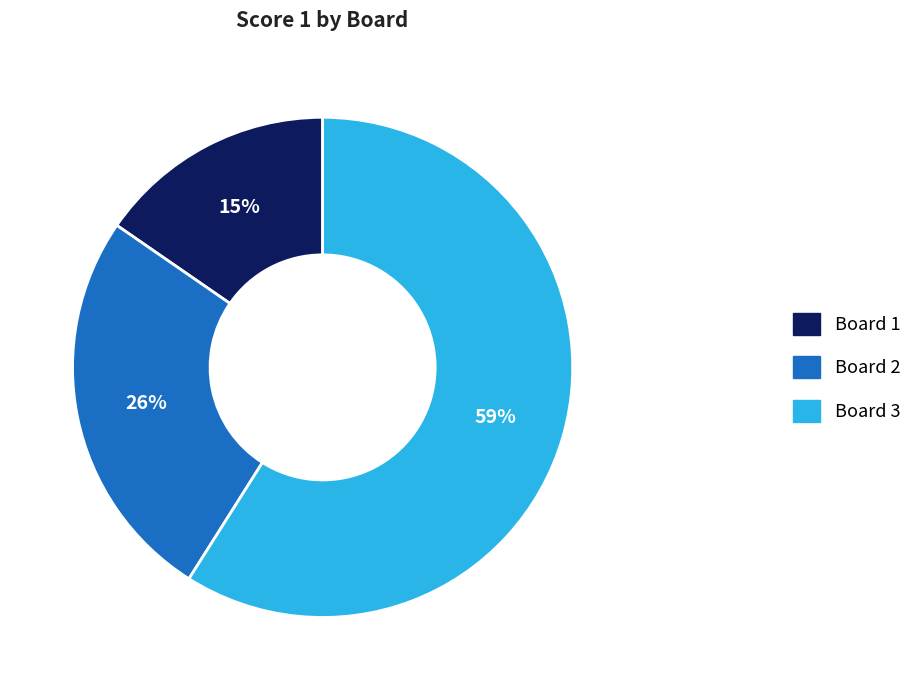

True or false: Board 2 accounts for 18% of the total.

False